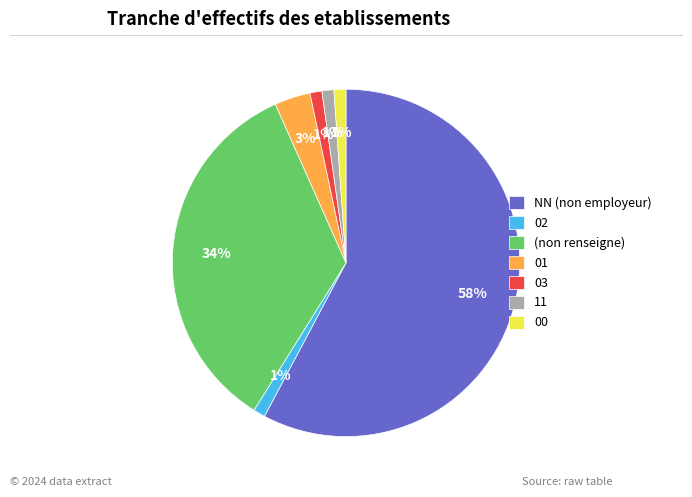

The (non renseigne) slice represents 34% of the pie. True or false?

True